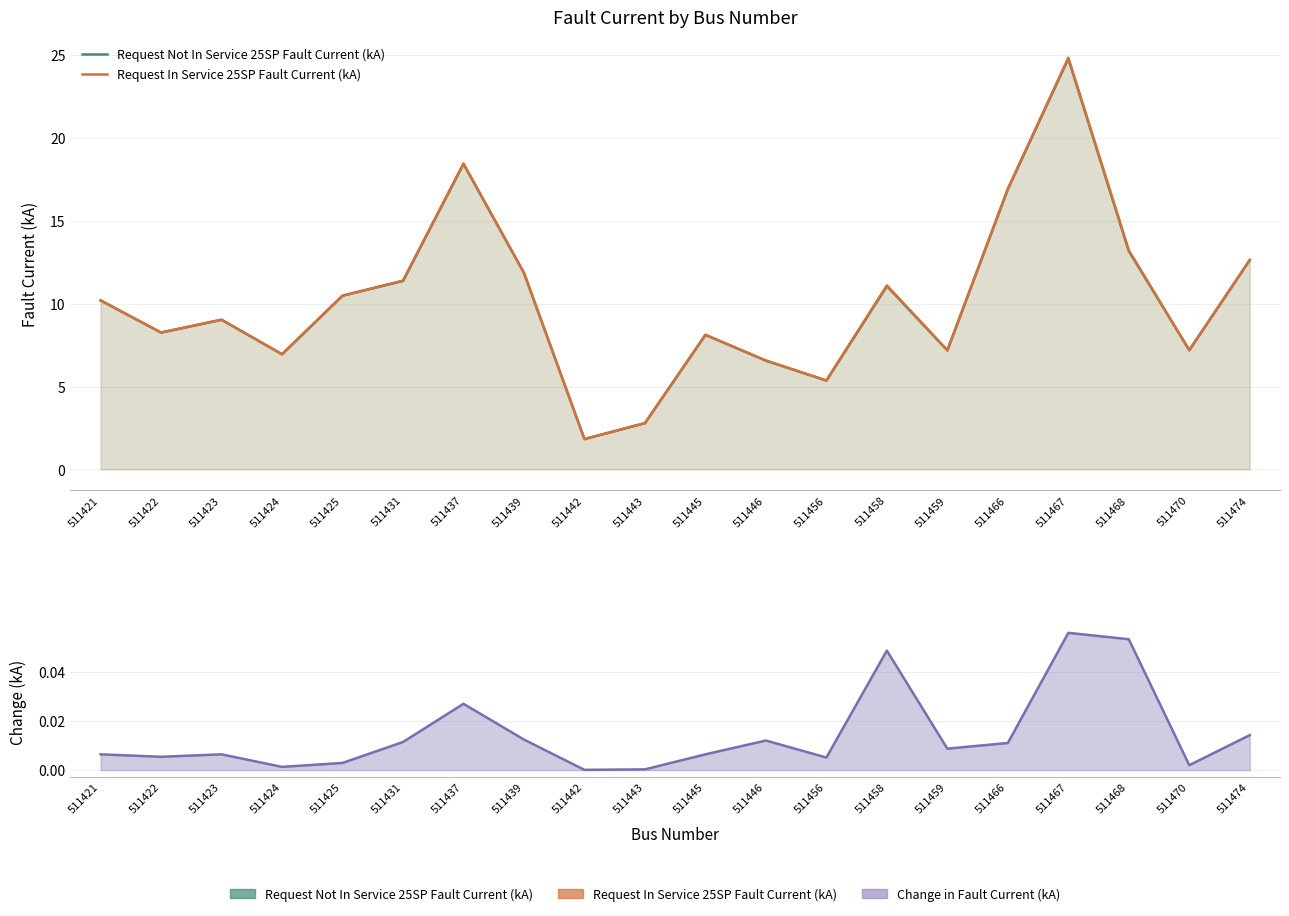

What is the highest value of the Request Not In Service 25SP Fault Current (kA) series?

24.8